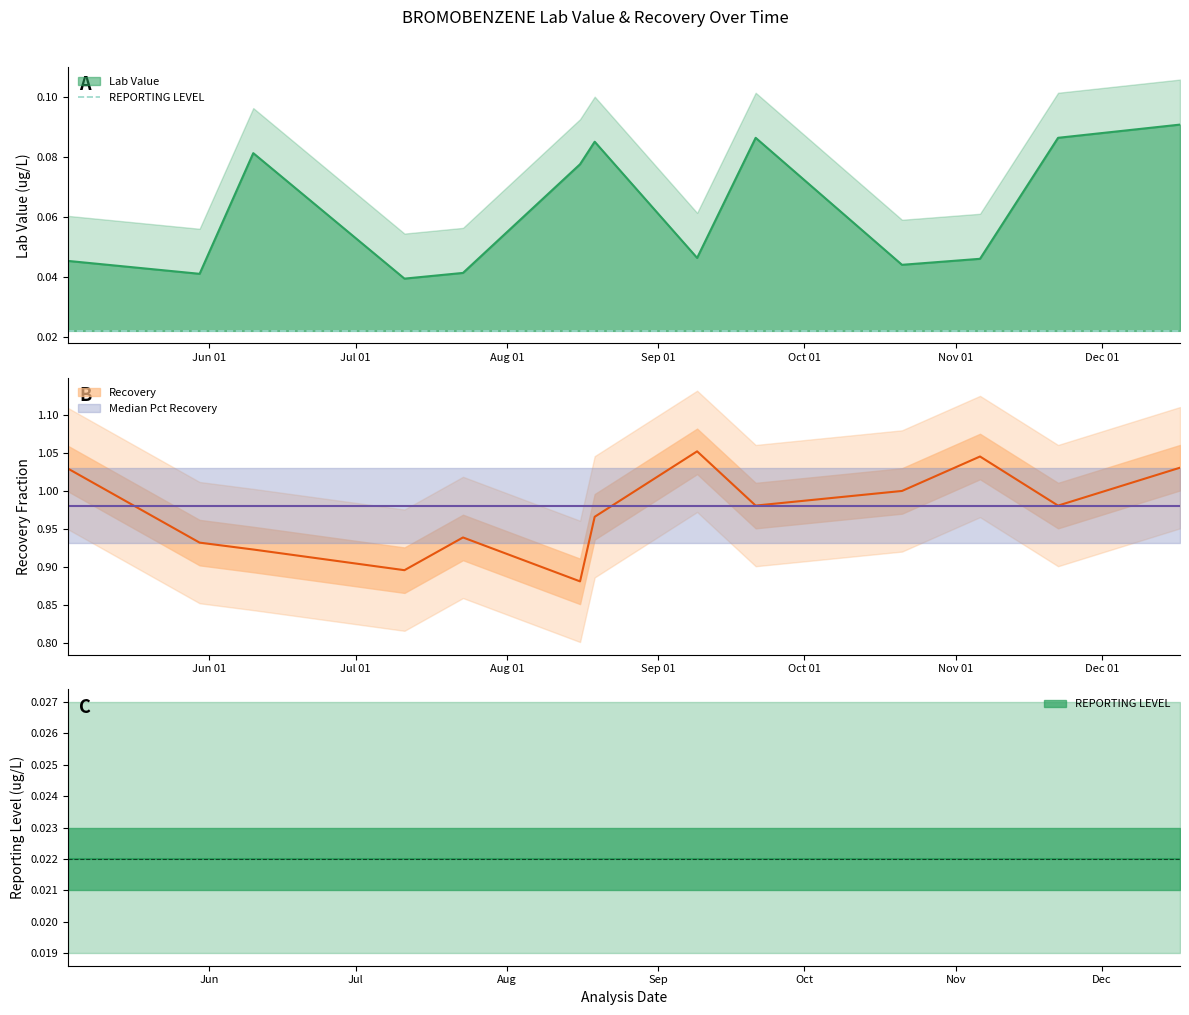

Reading left to right, list all the values displayed in this chart.

Lab Value: 0.0	0.0	0.0	0.0	0.0	0.0	0.0	0.1	0.1	0.1	0.1	0.1	0.1
REPORTING LEVEL: 0.0	0.0	0.0	0.0	0.0	0.0	0.0	0.0	0.0	0.0	0.0	0.0	0.0
Median Pct Recovery: 1.0	1.0	1.0	1.0	1.0	1.0	1.0	1.0	1.0	1.0	1.0	1.0	1.0